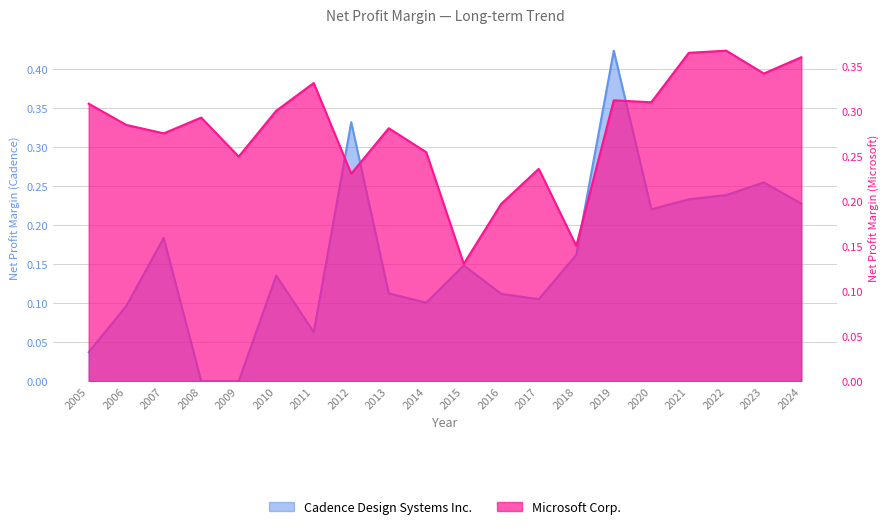

True or false: there are more than 1 points higher than both neighbors.

True